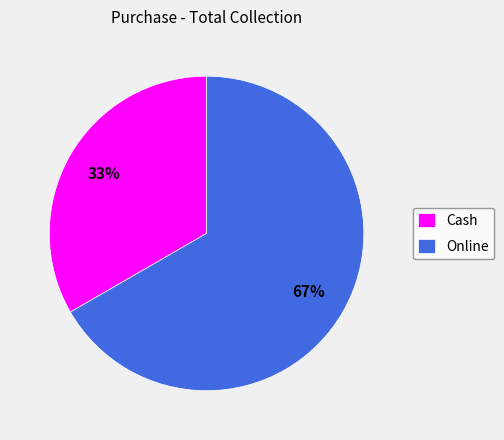

To the nearest percent, what is the average slice percentage?

50%